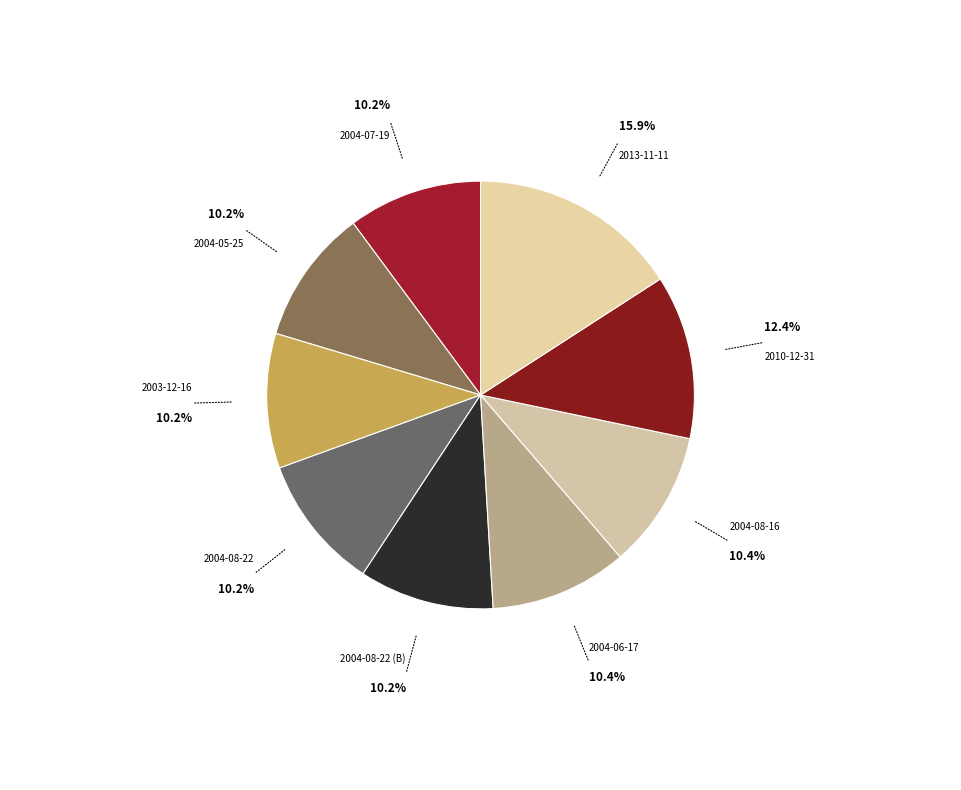

What is the smallest slice in the pie chart?

2004-07-19